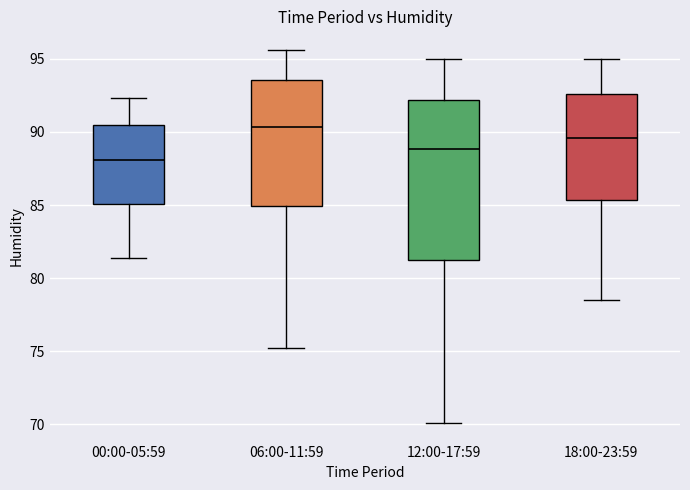

Which box is the tallest, from its lower edge to its upper edge?

12:00-17:59